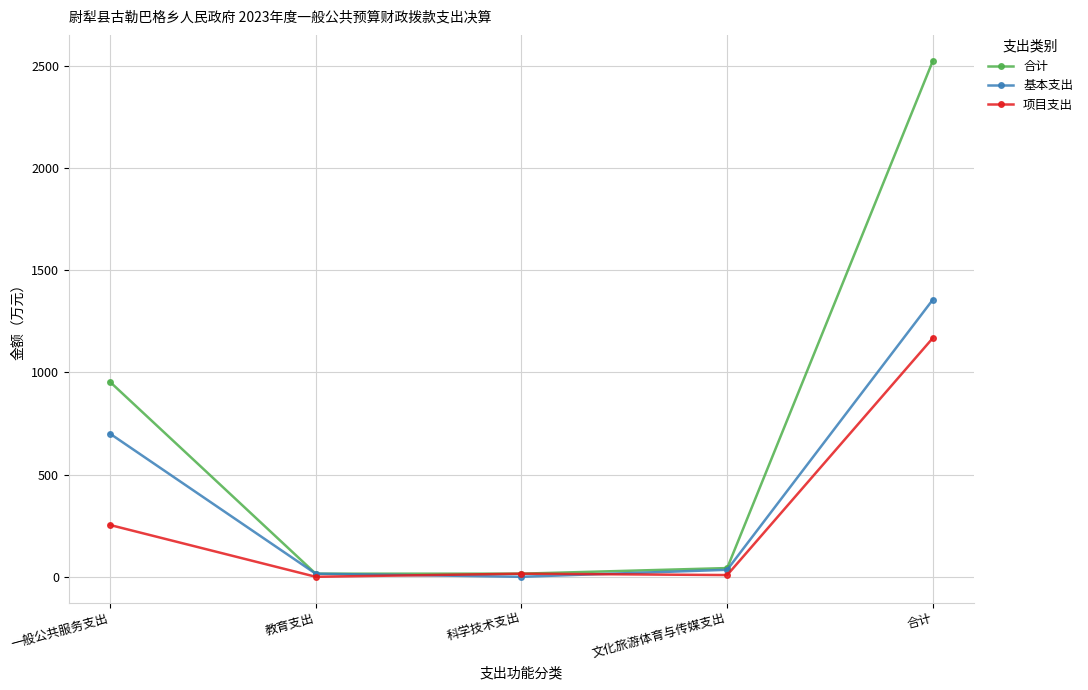

List the series in order of their overall mean, highest first.

合计, 基本支出, 项目支出